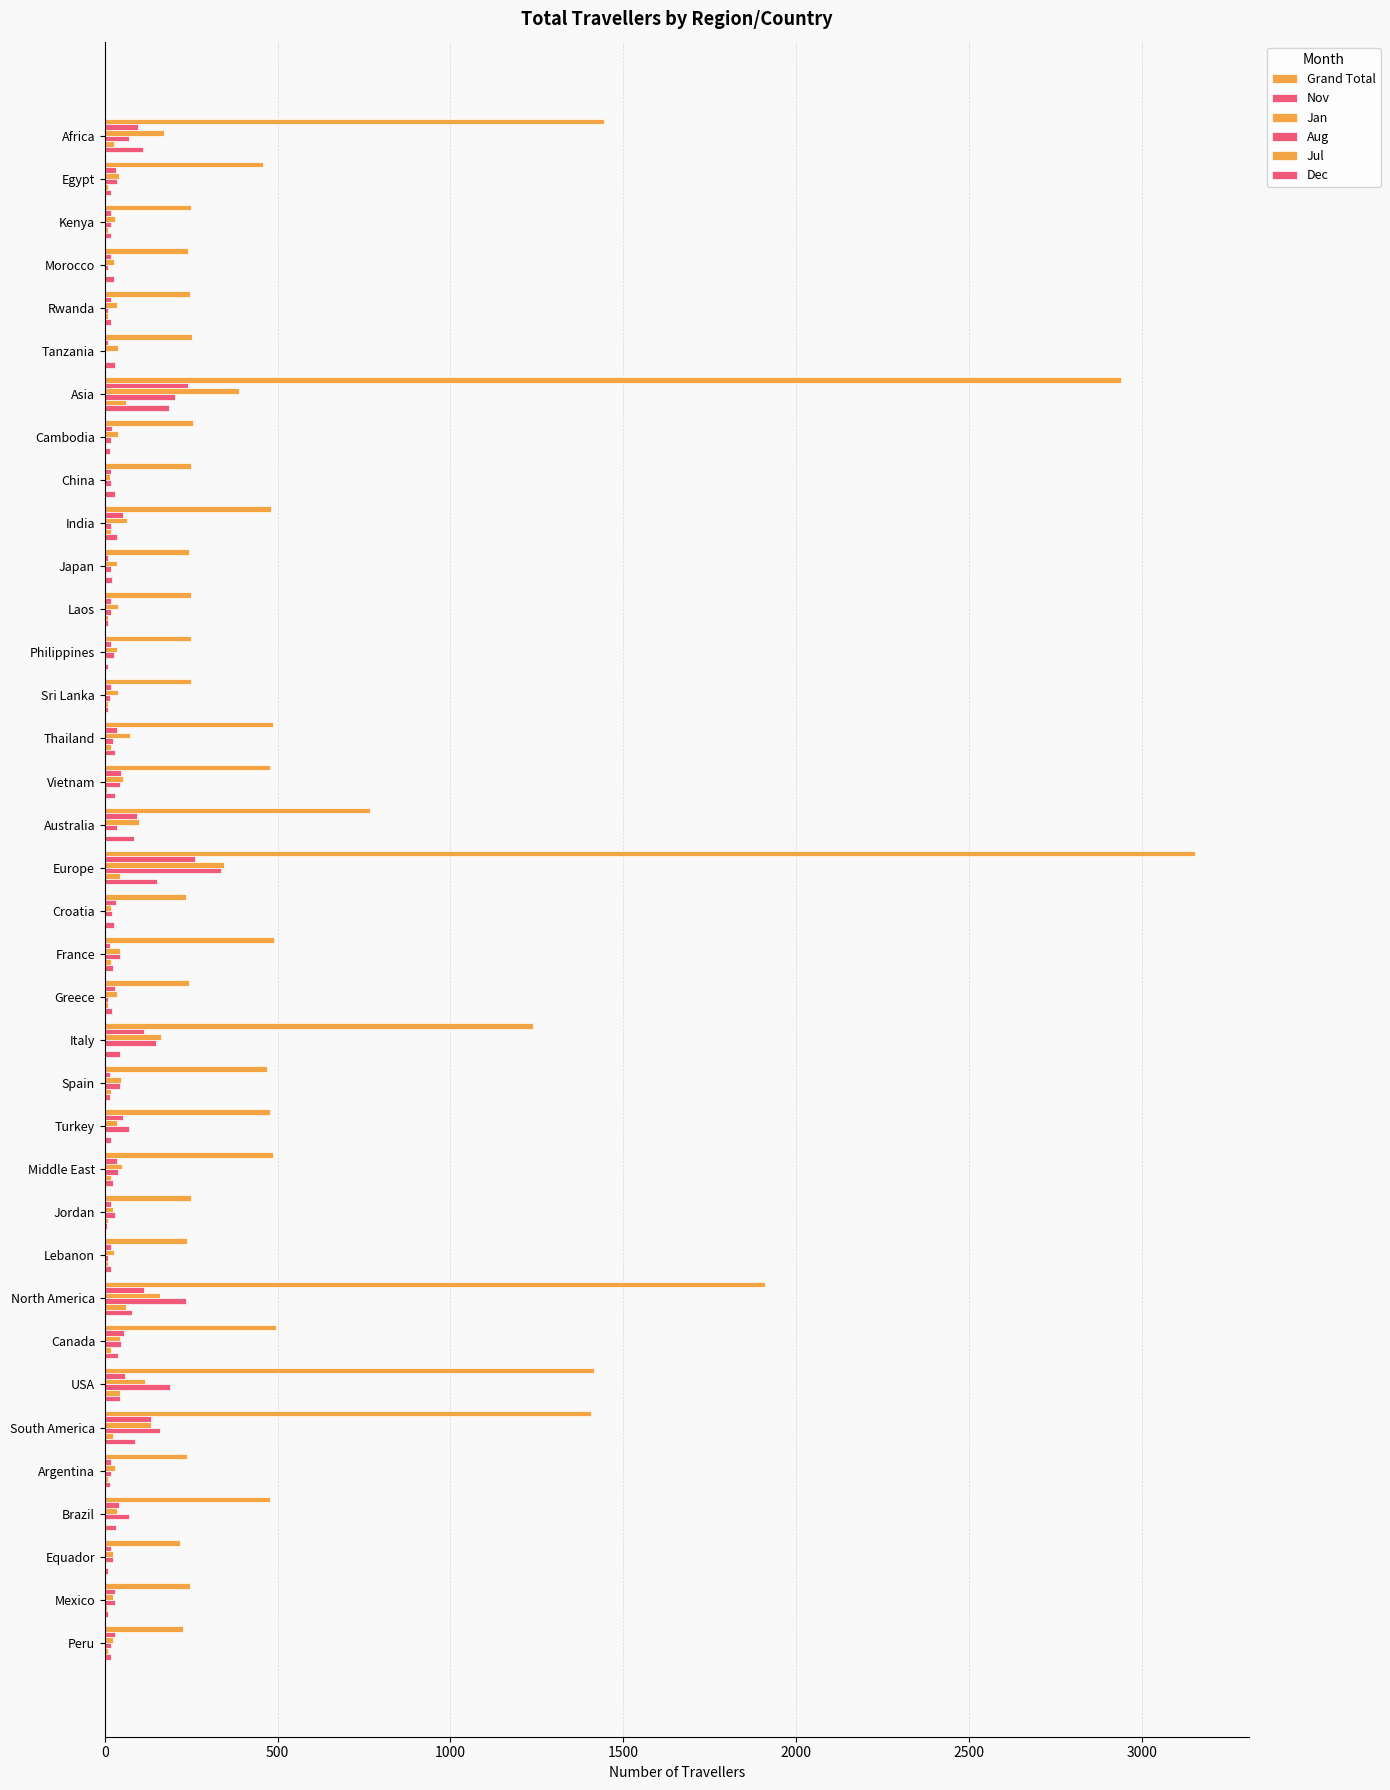

What is the maximum value shown in the chart?

3153